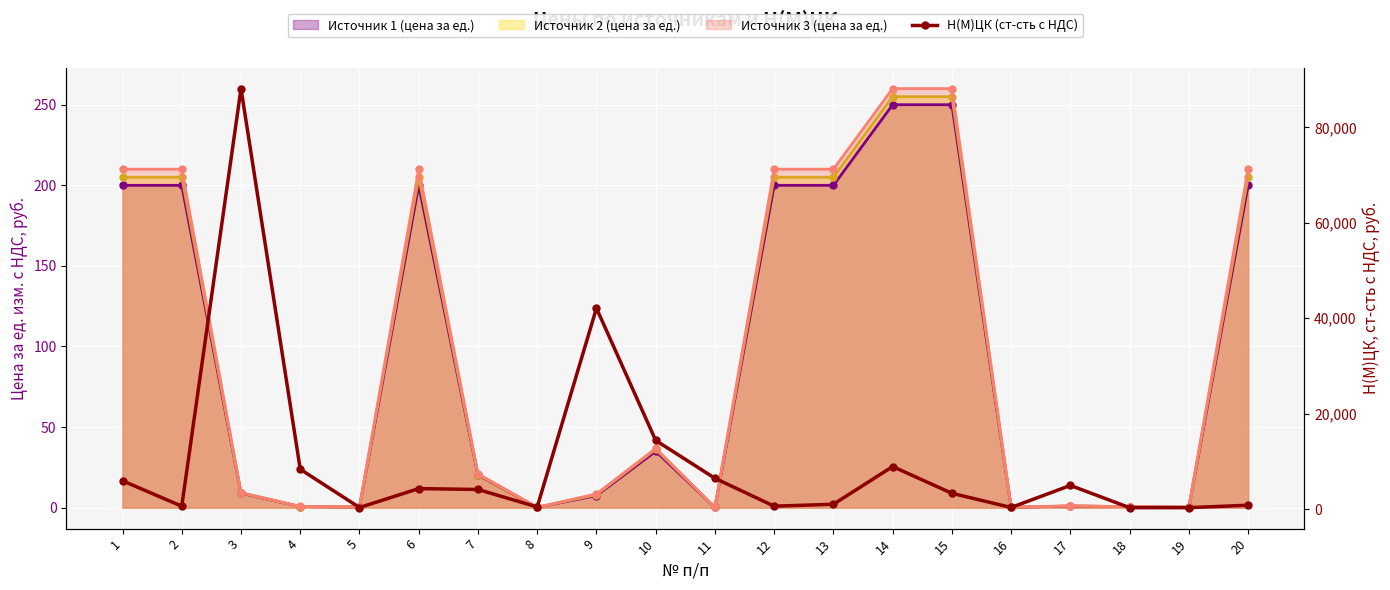

Rank the categories by value from lowest to highest.

18, 19, 5, 16, 8, 2, 12, 20, 13, 15, 7, 6, 17, 1, 11, 4, 14, 10, 9, 3